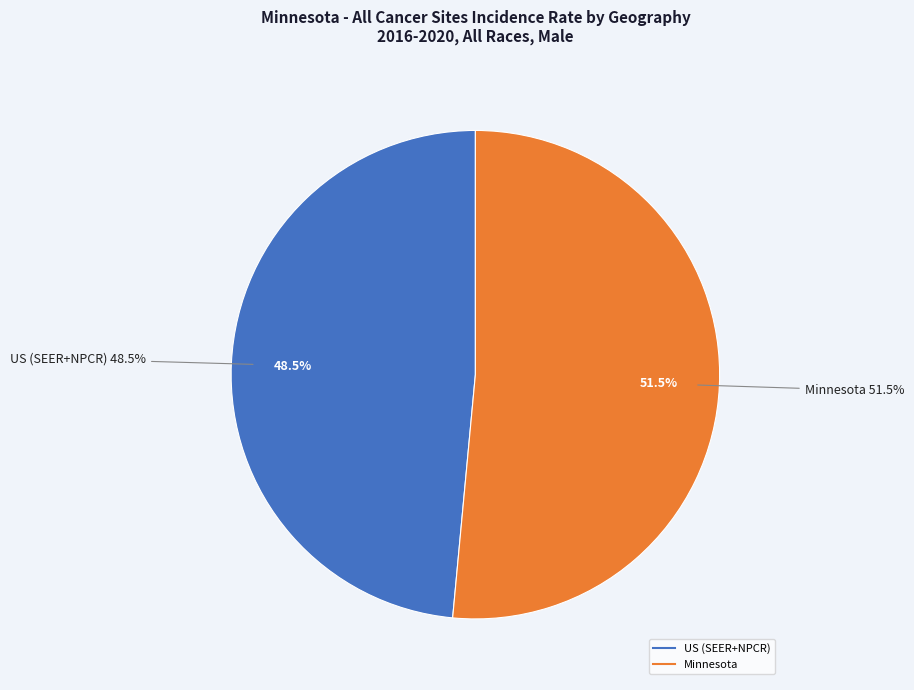

Rank the categories by value from lowest to highest.

US (SEER+NPCR), Minnesota